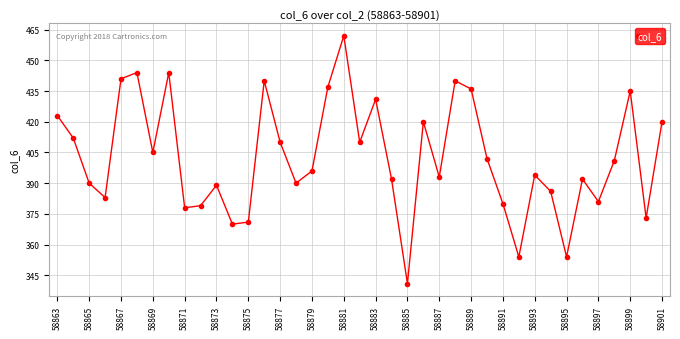

How many interior local peaks (higher than both neighbors) does the data have?

11